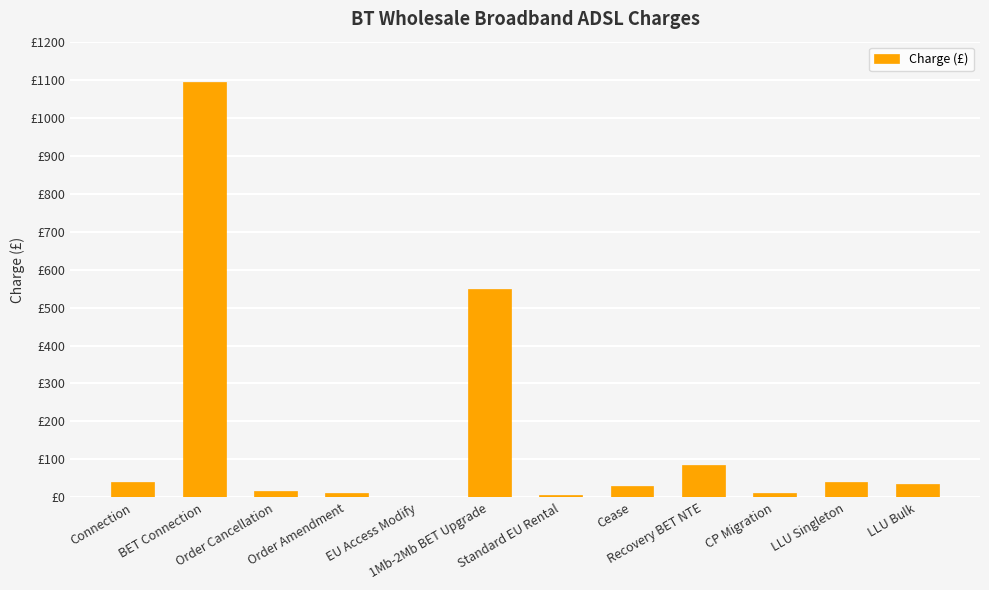

Does the chart contain stacked bars?

No